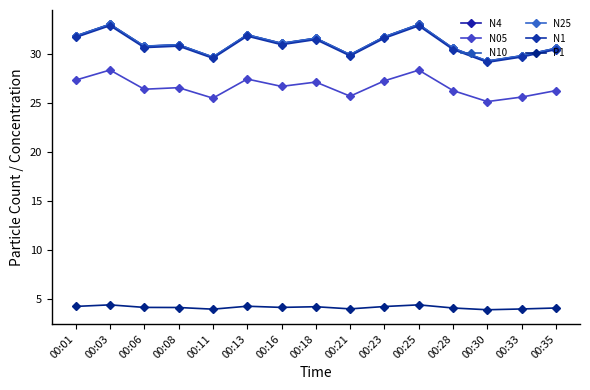

At which category is the sum across all series the highest?

00:03